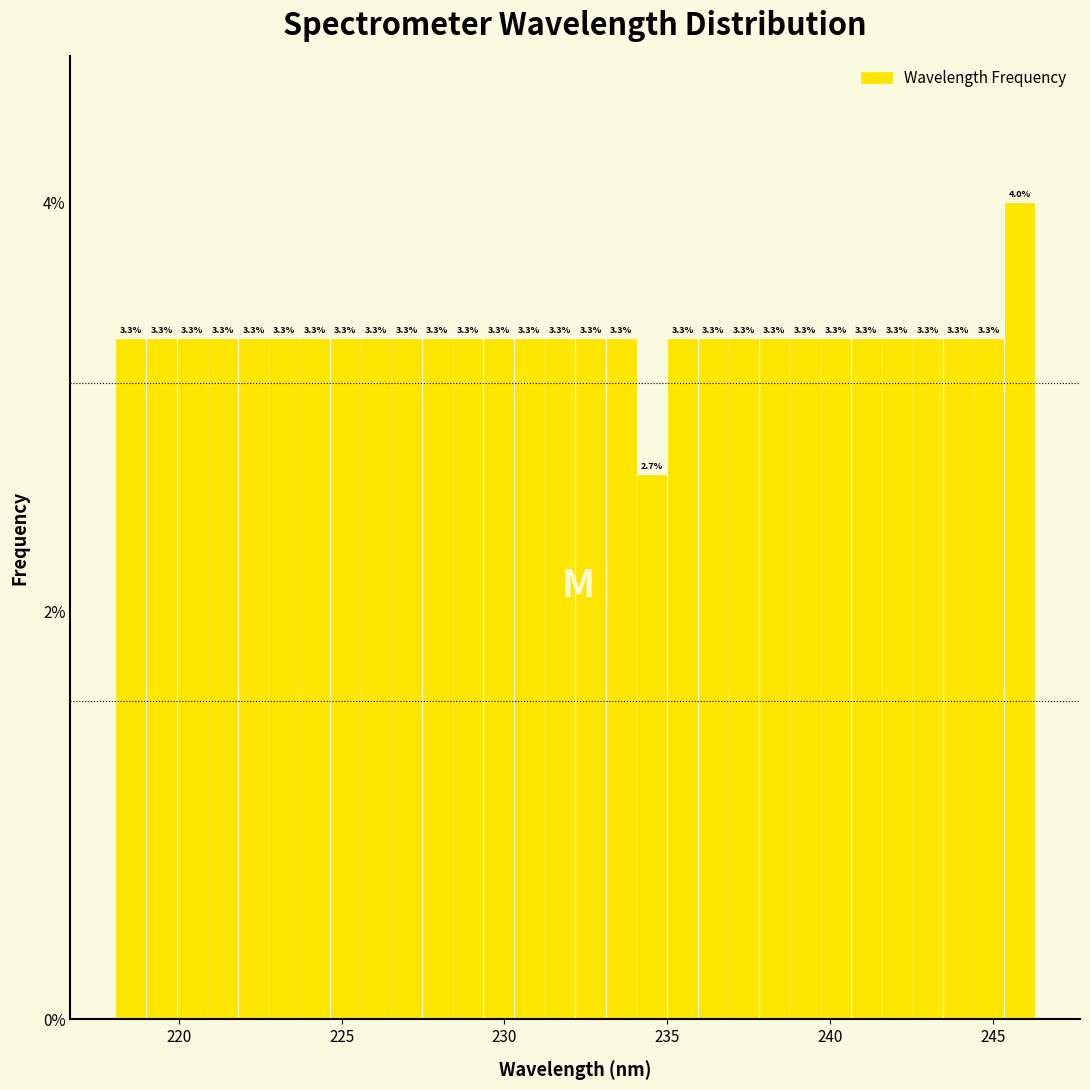

Around what value on the x-axis is the tallest bar? Give the approximate position of its centre, as read against the axis.

246.0